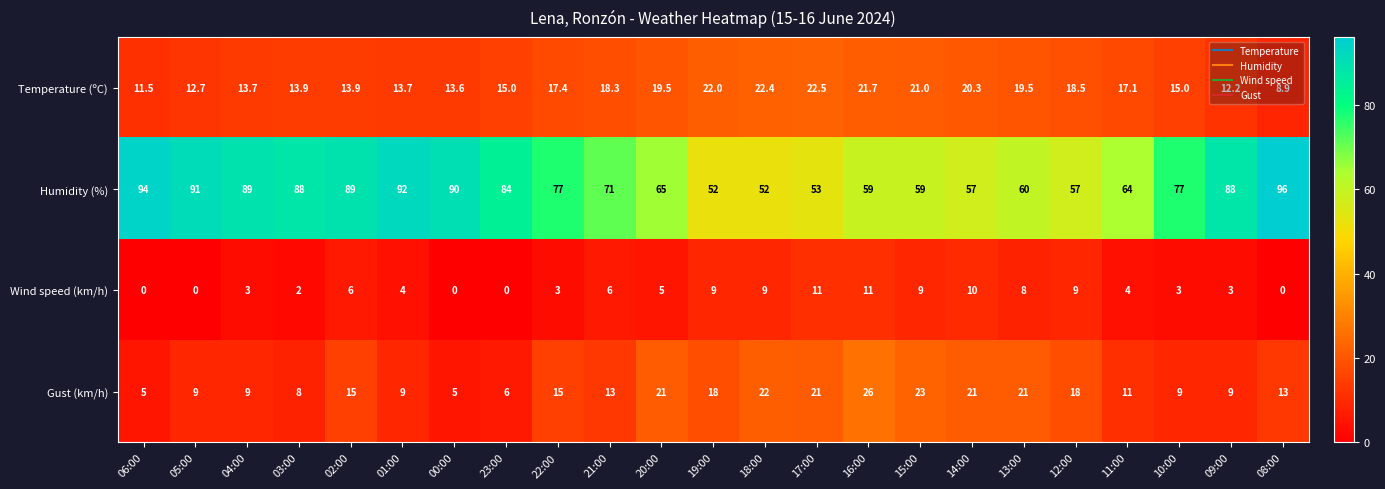

What is the sum of all Gust (km/h) values?

327.0